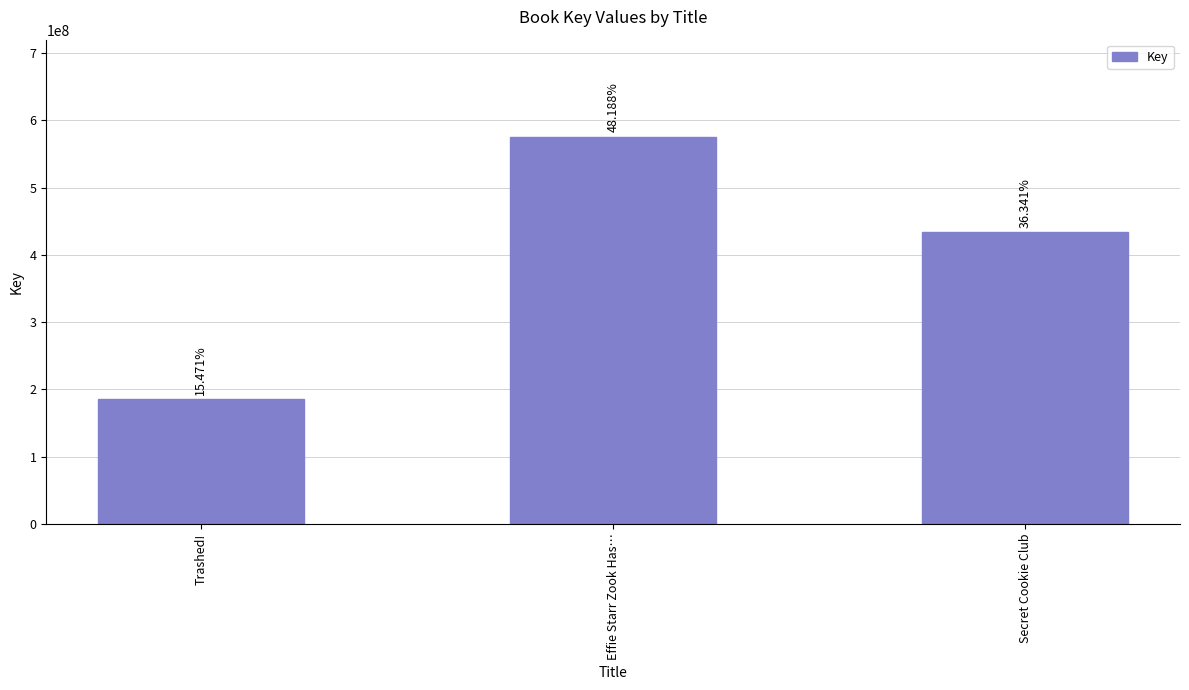

At which label is the value closest to 380520521?

Secret Cookie Club